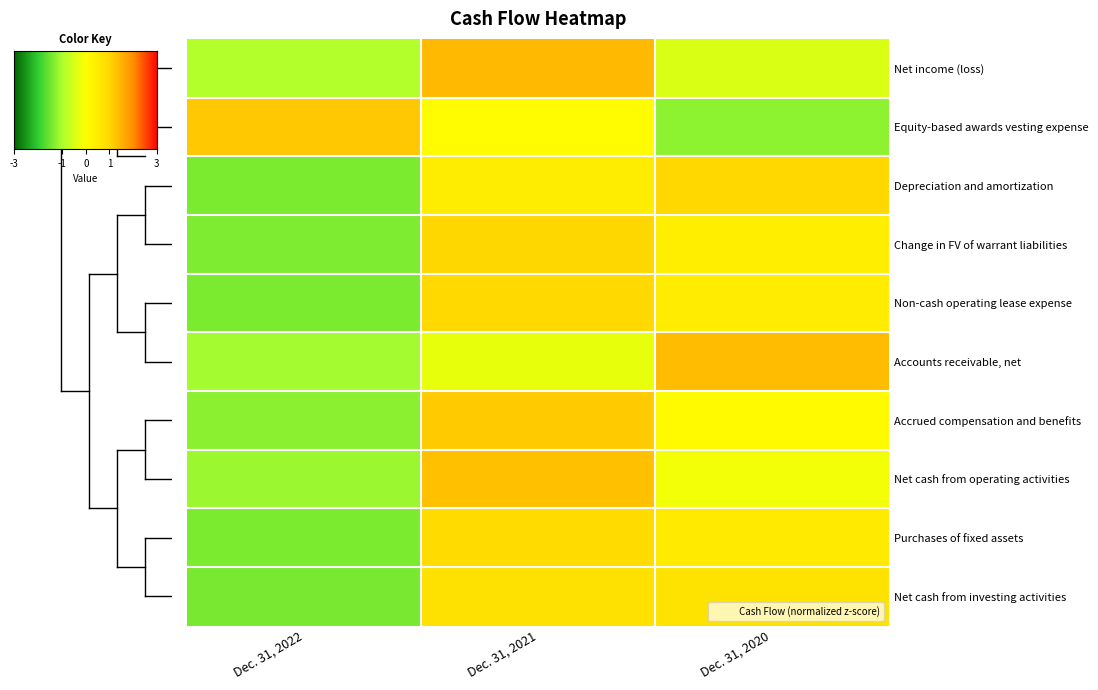

At which label does Net cash from operating activities first exceed 0?

Dec. 31, 2021